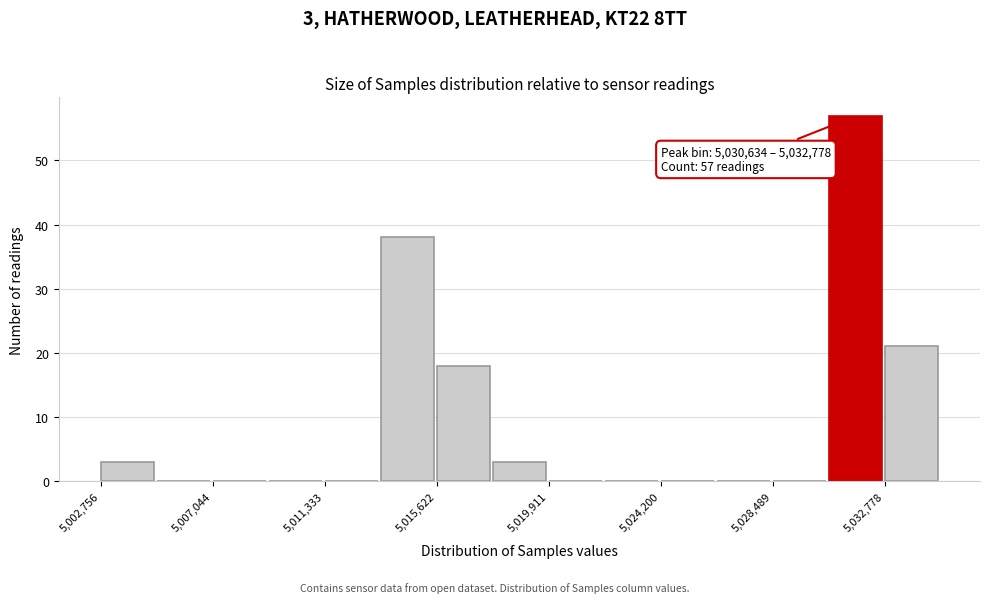

Which range on the x-axis has the tallest bar?

5030500 to 5033000